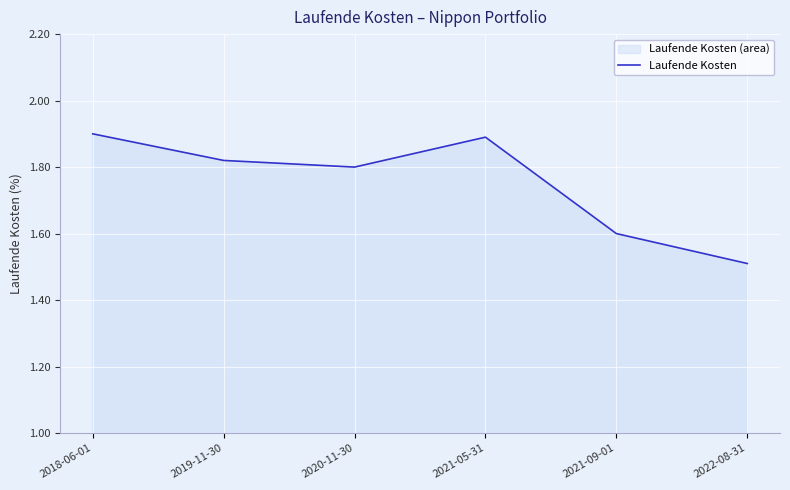

What is the difference between the maximum and minimum values?

0.4